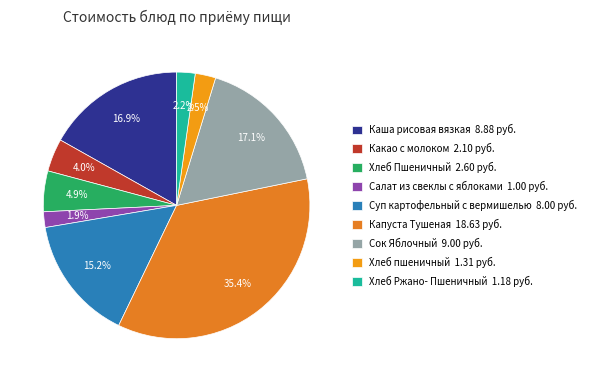

True or false: Сок Яблочный accounts for 4% of the total.

False